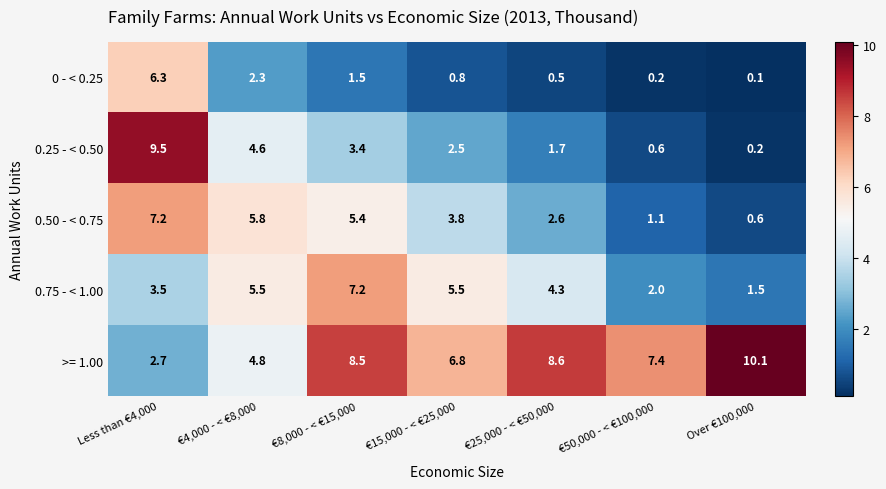

The 0.25 - < 0.50 series shows 9.5 at Less than €4,000. True or false?

True